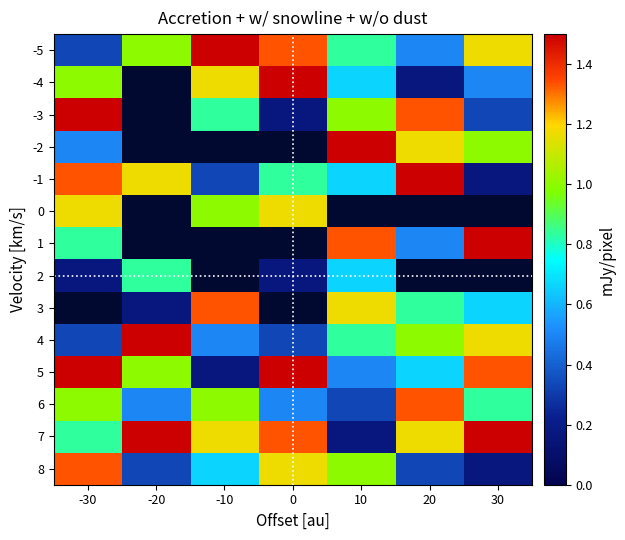

List the labels in order of 8 value, smallest first.

30, -20, 20, -10, 10, 0, -30